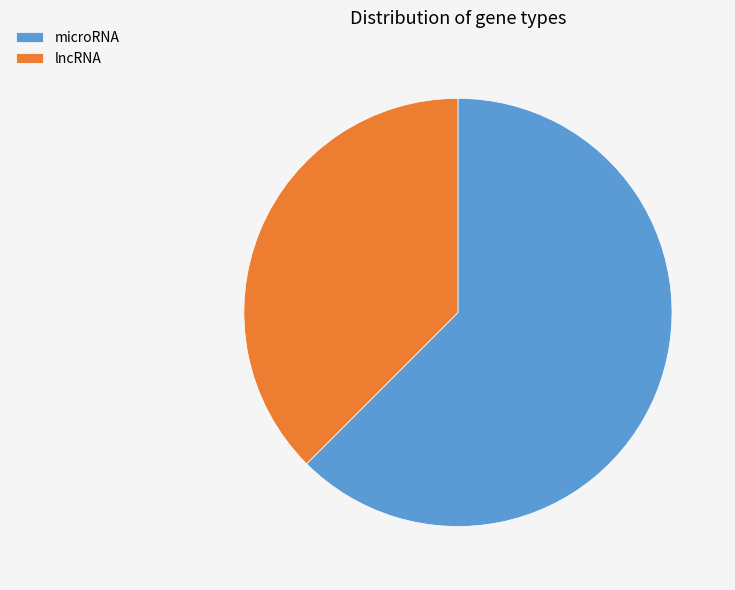

Which slice is the largest?

microRNA